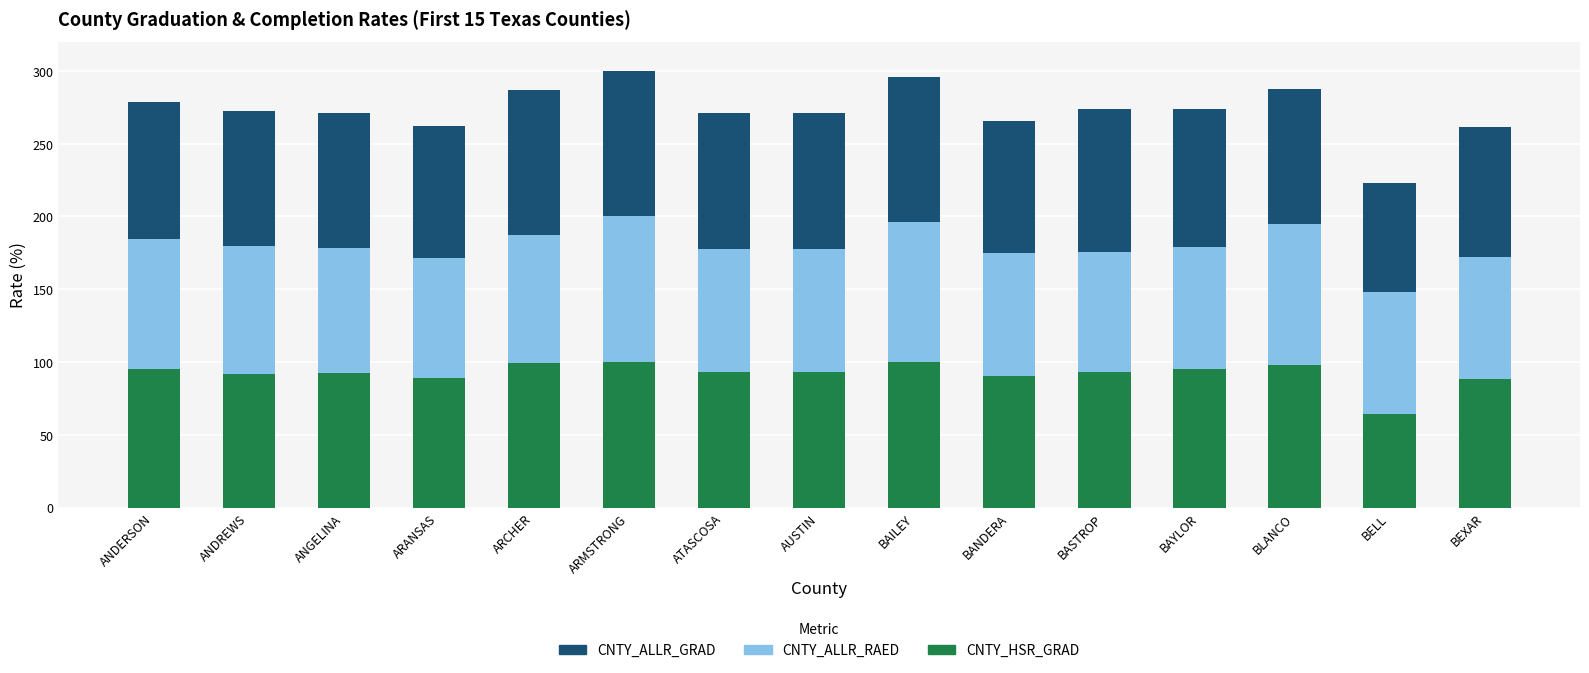

What is the total value across all series at BEXAR?

261.6